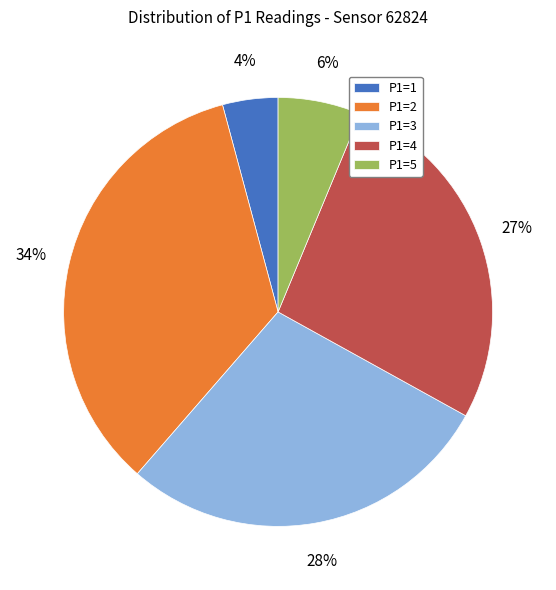

To the nearest percent, what percentage of the pie is P1=1?

4%